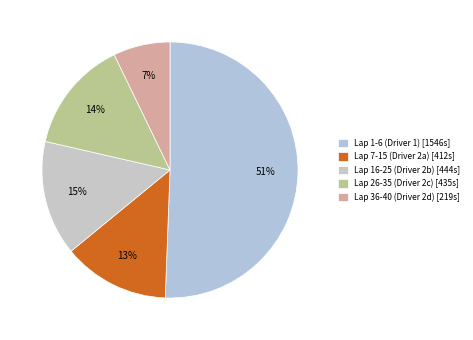

Which category has the biggest portion of the pie?

Lap 1-6 (Driver 1) [1546s]